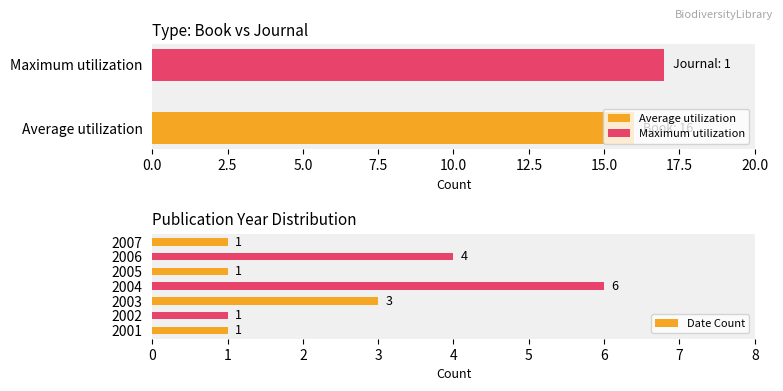

What is the difference between the second highest and second lowest values in the Date Count series?

3